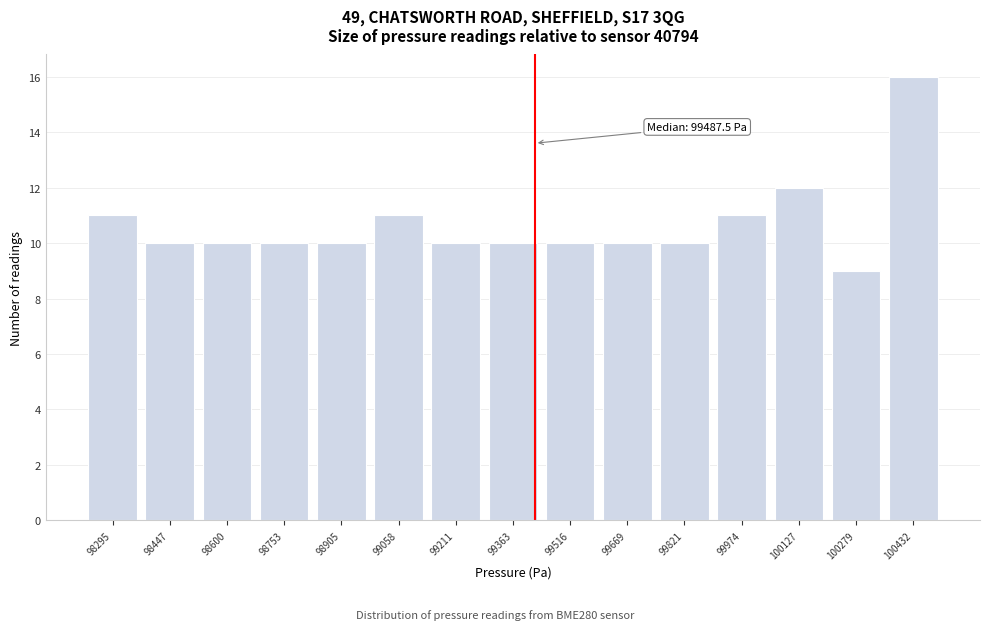

Reading right to left, what are all the values shown in this chart?

100432=16	100279=9	100127=12	99974=11	99821=10	99669=10	99516=10	99363=10	99211=10	99058=11	98905=10	98753=10	98600=10	98447=10	98295=11